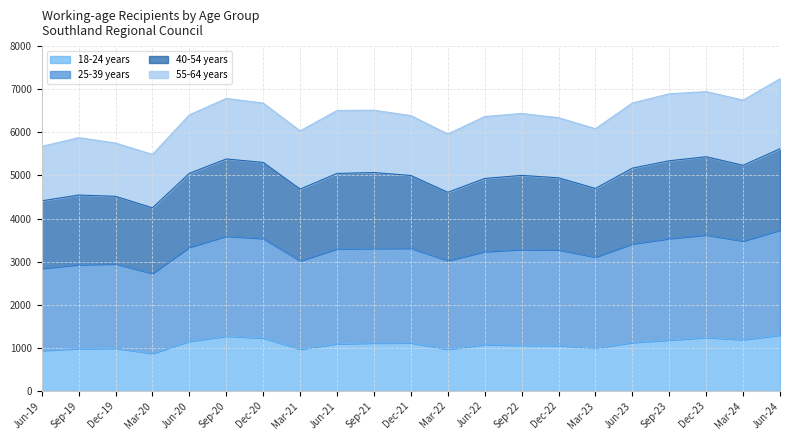

True or false: 18-24 years and 25-39 years cross at least once.

False